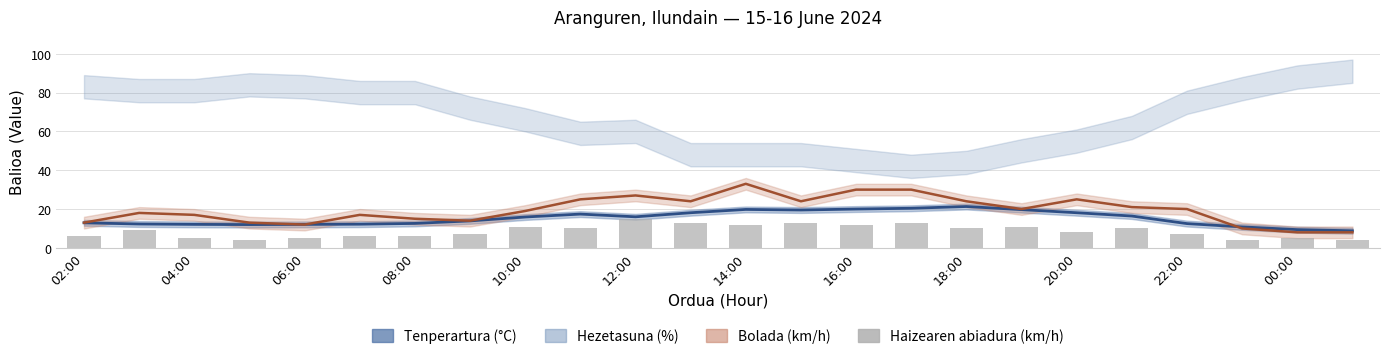

What is the difference between the maximum and minimum values?

11